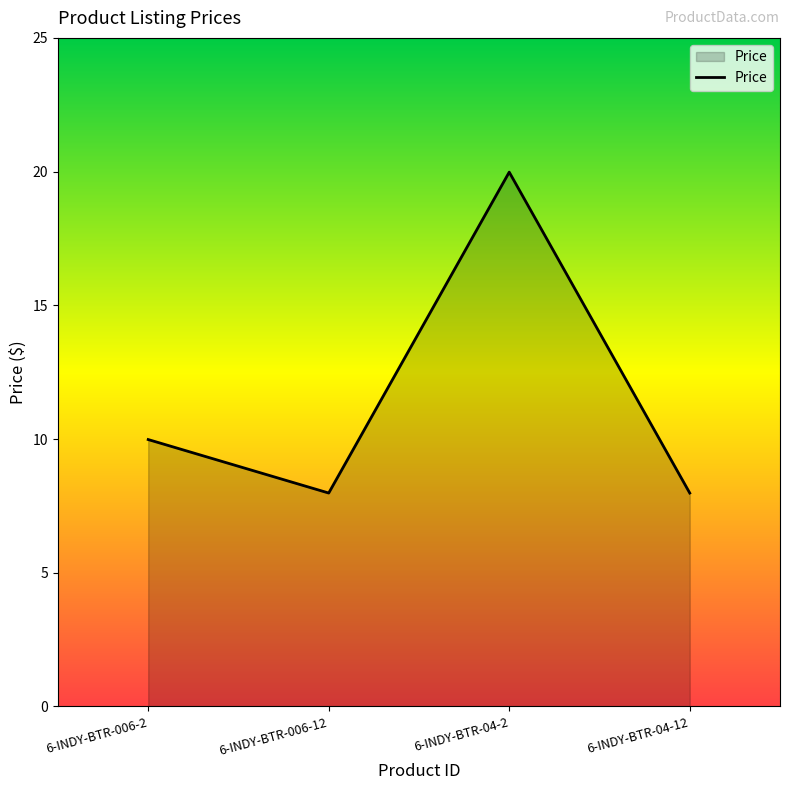

What is the sum of all values?

45.9